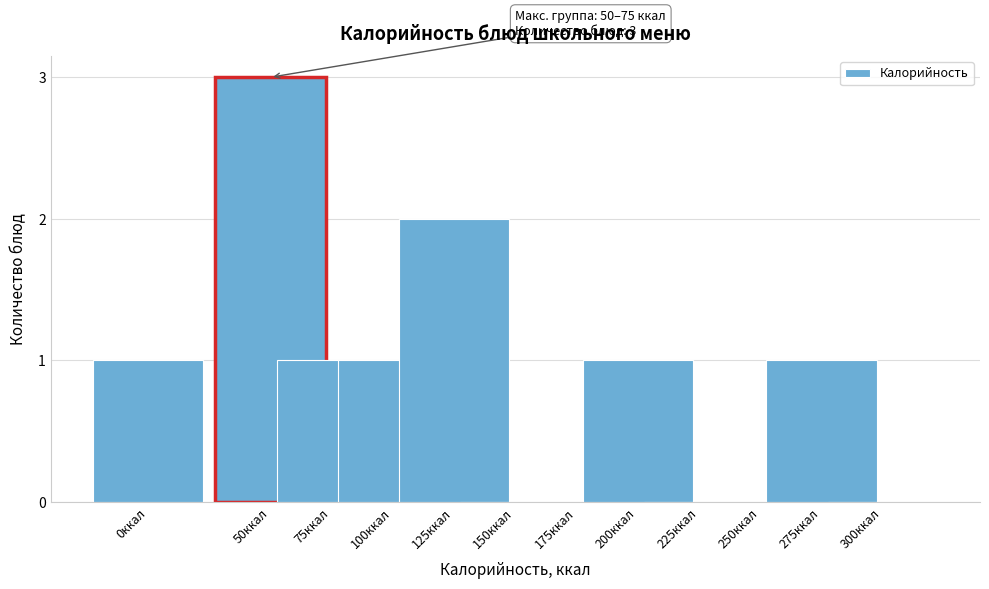

Reading left to right, list all the values displayed in this chart.

0ккал=1	50ккал=3	75ккал=1	100ккал=1	125ккал=2	150ккал=0	175ккал=0	200ккал=1	225ккал=0	250ккал=0	275ккал=1	300ккал=0